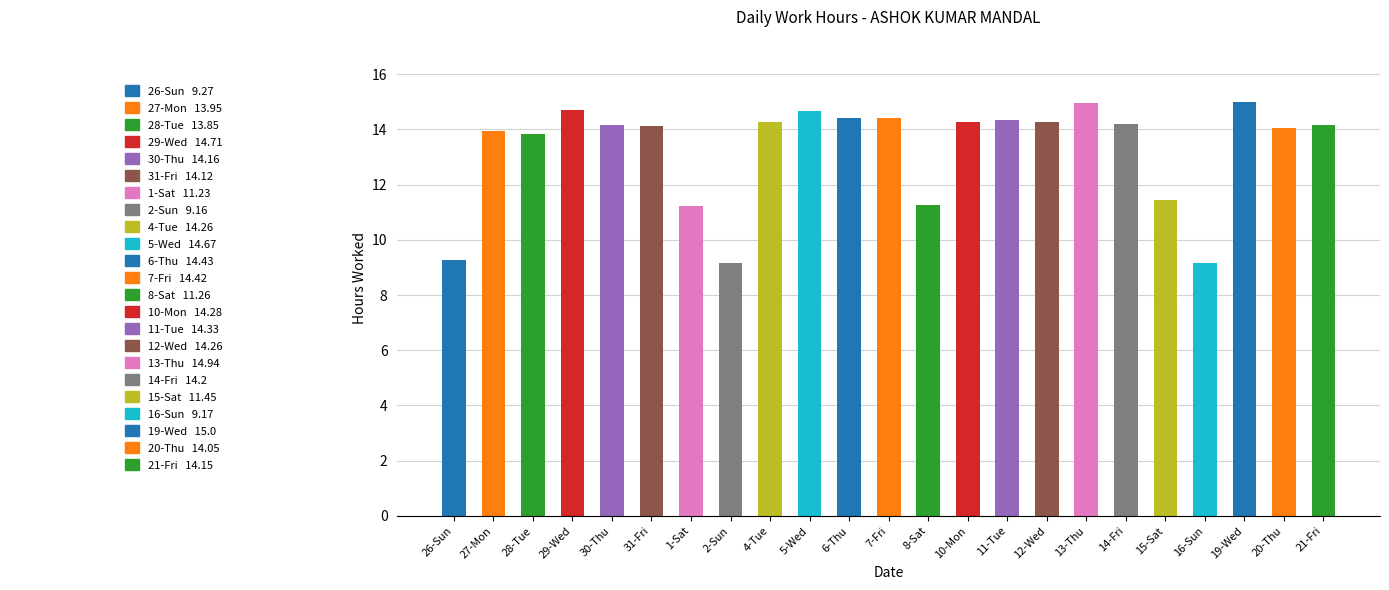

Reading left to right, list all the values displayed in this chart.

26-Sun=9.3	27-Mon=13.9	28-Tue=13.8	29-Wed=14.7	30-Thu=14.2	31-Fri=14.1	1-Sat=11.2	2-Sun=9.2	4-Tue=14.3	5-Wed=14.7	6-Thu=14.4	7-Fri=14.4	8-Sat=11.3	10-Mon=14.3	11-Tue=14.3	12-Wed=14.3	13-Thu=14.9	14-Fri=14.2	15-Sat=11.4	16-Sun=9.2	19-Wed=15.0	20-Thu=14.1	21-Fri=14.2